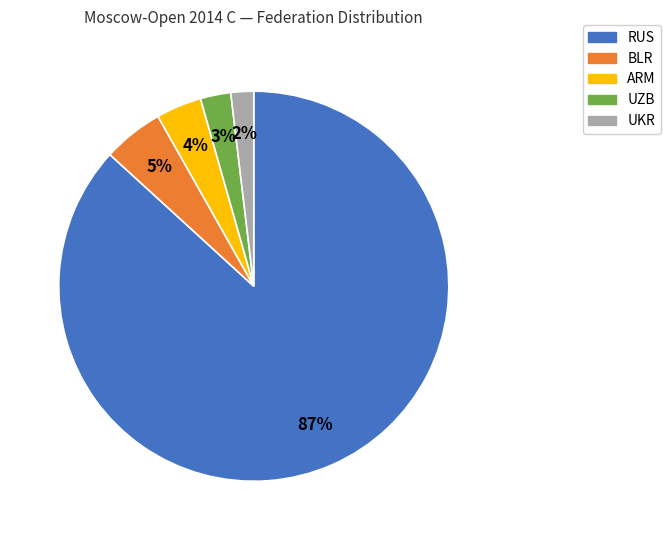

Is there any slice that represents more than half of the pie?

Yes